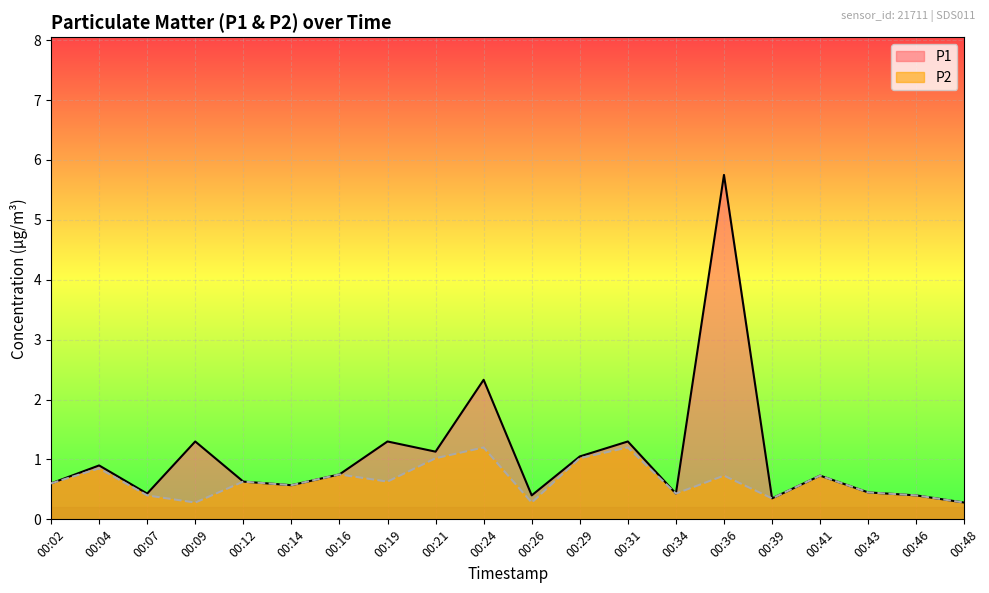

What is the average value of the P1 series?

1.1